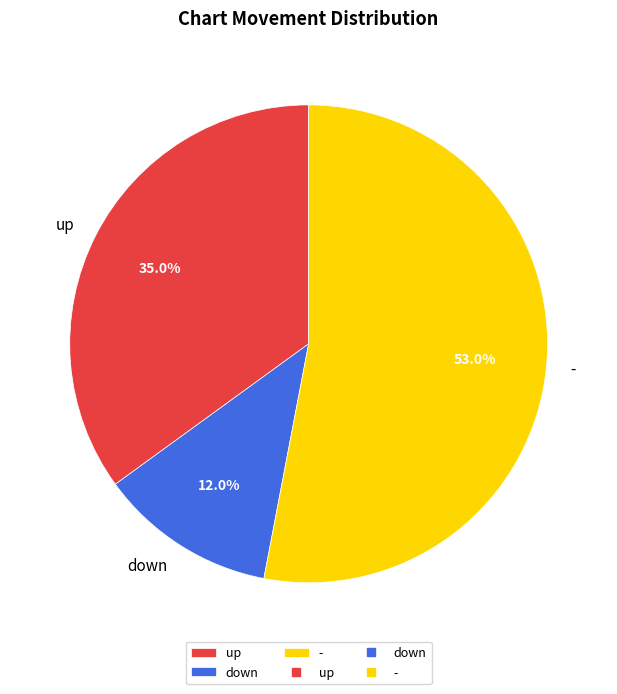

Is the sum of up and - greater than half?

Yes